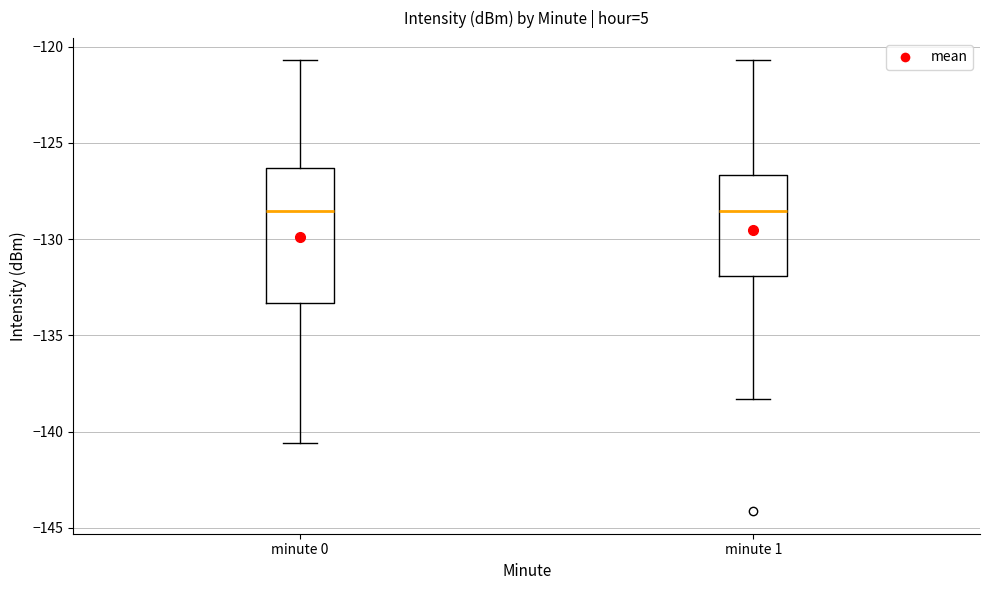

Reading left to right, read every box against the y-axis: the position of its median line, the range the box covers, and the ends of its whiskers. The values are not printed on the chart, so give them approximately, as read against the axis.

minute 0: median -128.5, box -133.5 to -126.5, whiskers -140.5 to -120.5
minute 1: median -128.5, box -132.0 to -126.5, whiskers -138.5 to -120.5